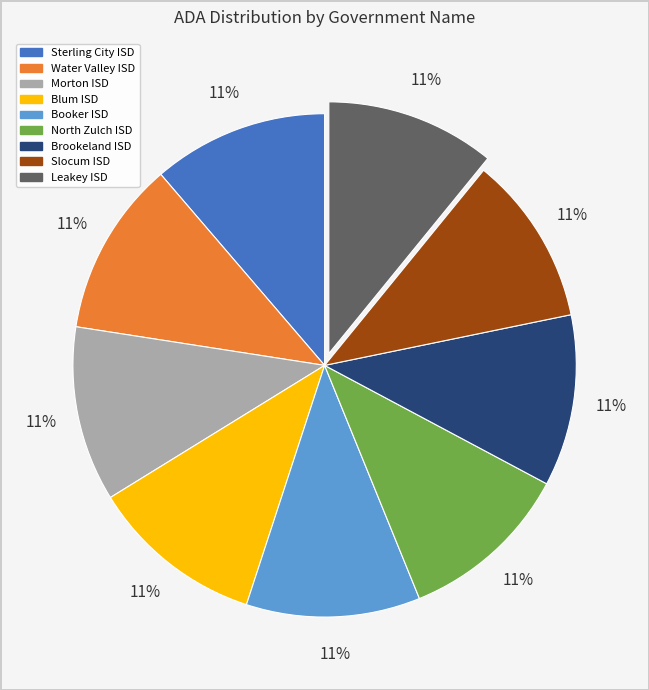

True or false: Water Valley ISD accounts for 23% of the total.

False